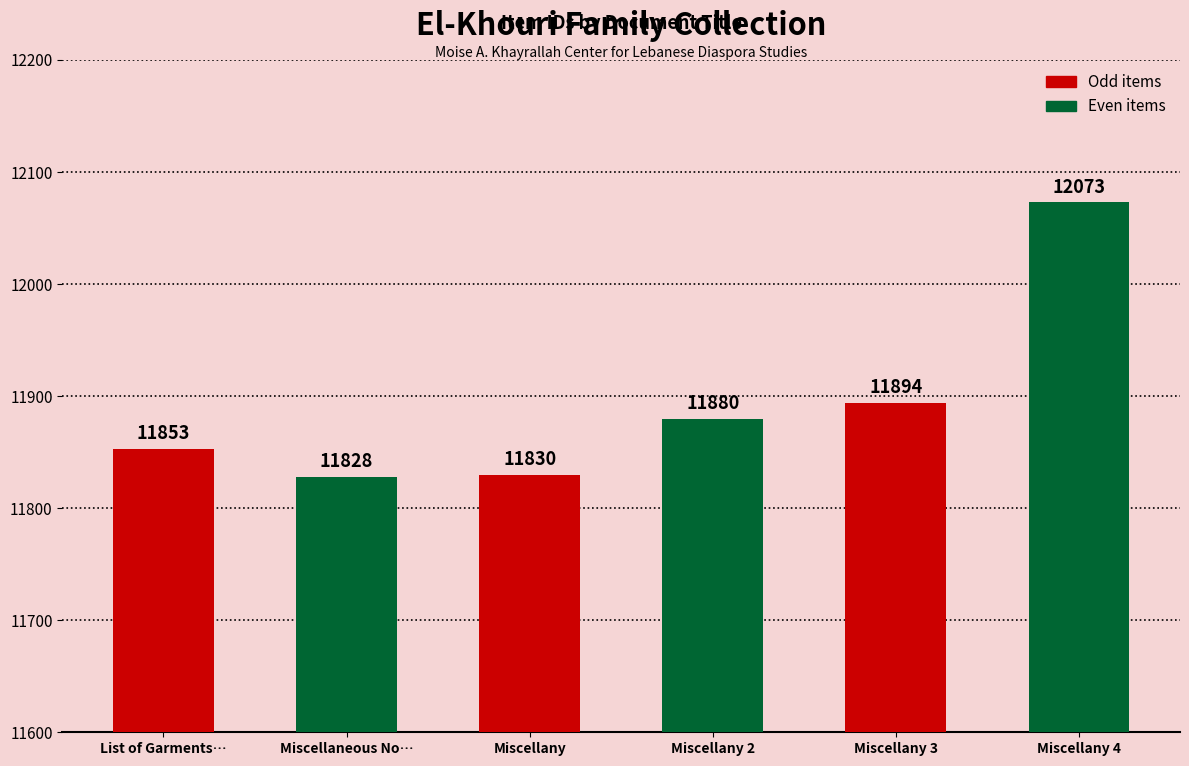

How many values are below 11880?

3